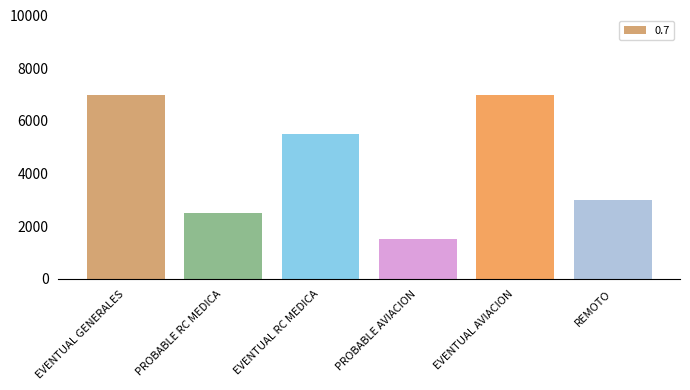

How many bars are there in total?

6